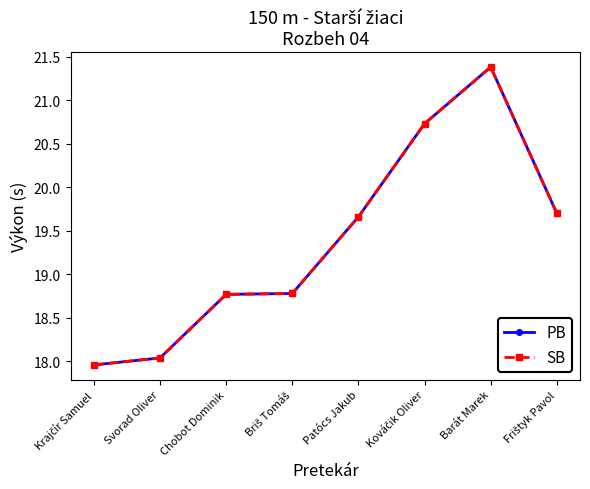

Where is PB nearest to the value 19?

Briš Tomáš